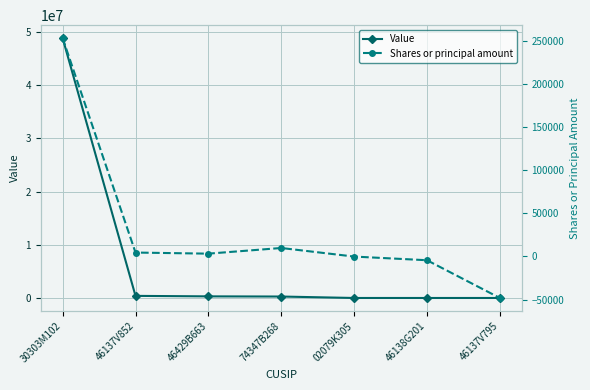

How many series are shown in this chart?

2